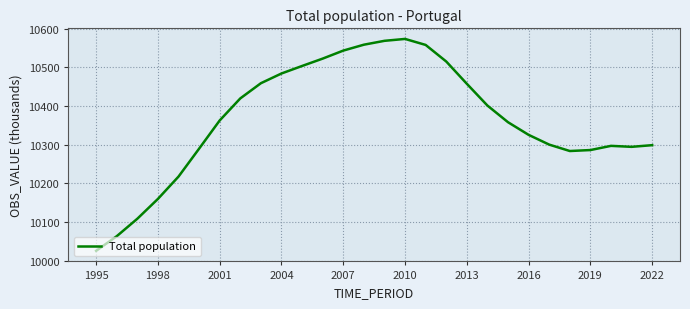

What is the maximum value shown in the chart?

10573.1